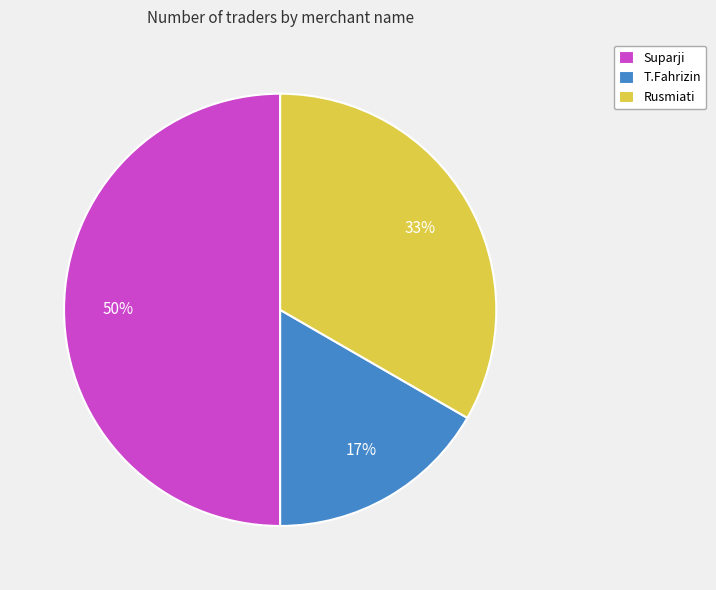

How many slices are in this pie chart?

3